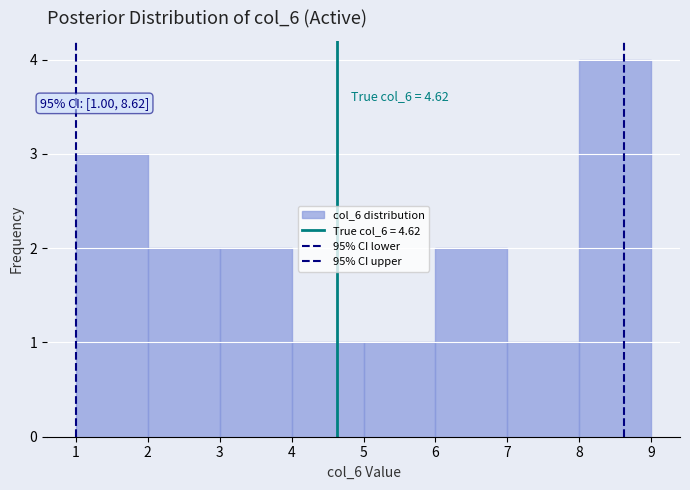

Over which range of the x-axis is the bar tallest?

8 to 9